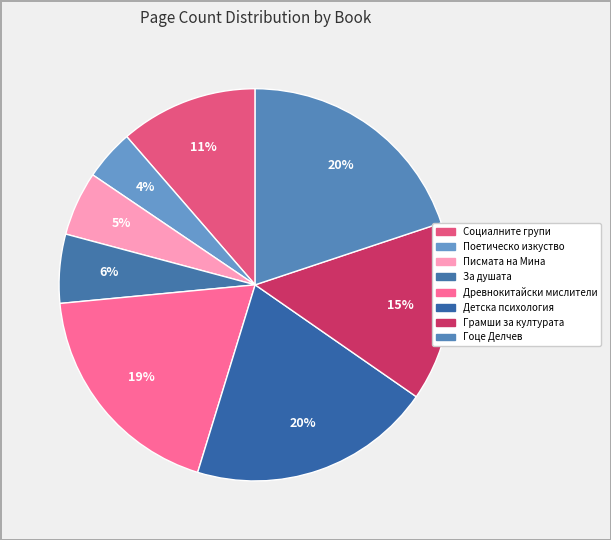

How many segments does this pie chart have?

8